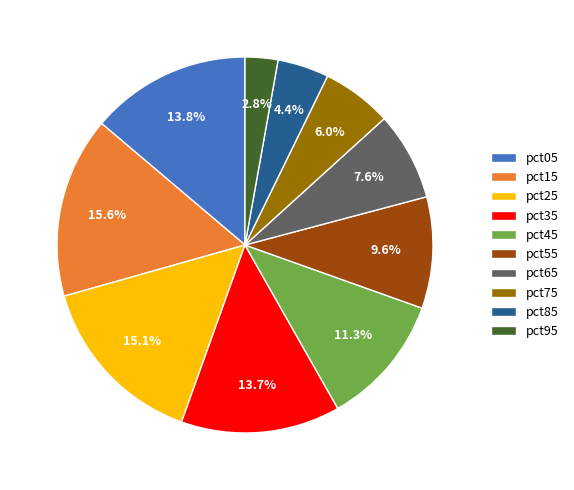

True or false: pct05 accounts for 1% of the total.

False